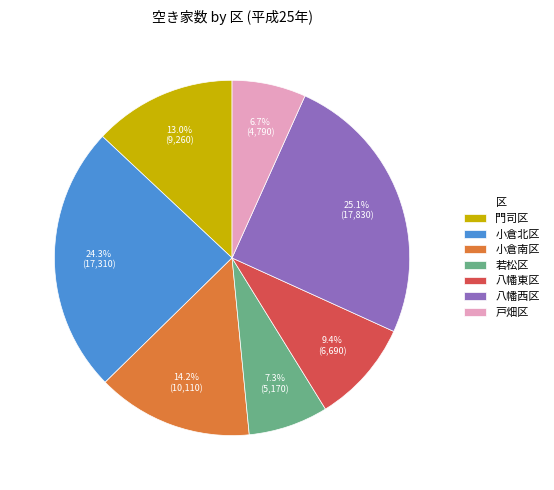

To the nearest percent, what is the average slice percentage?

14%